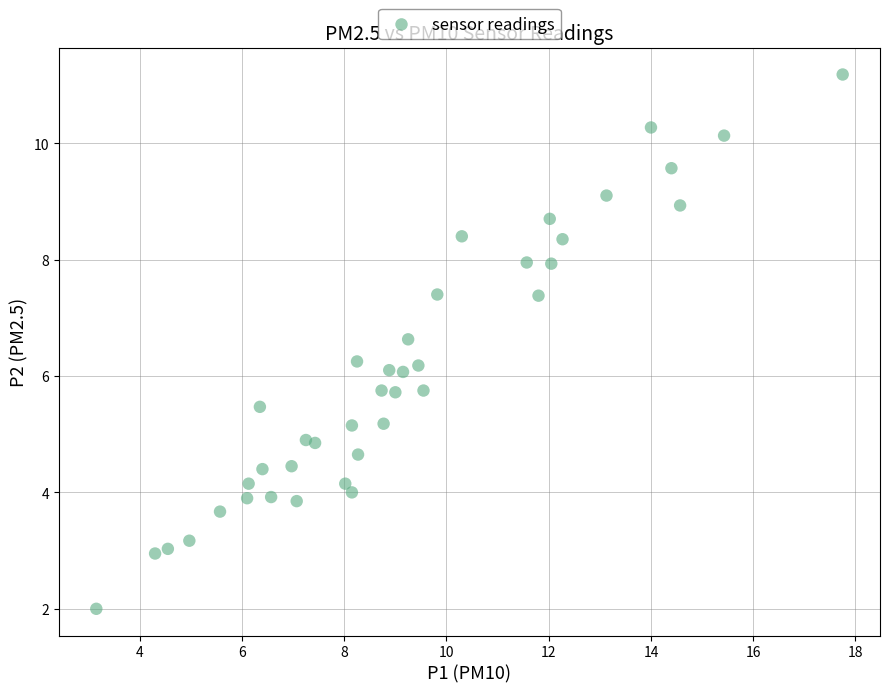

What is the range of X values (max minus min)?

14.6